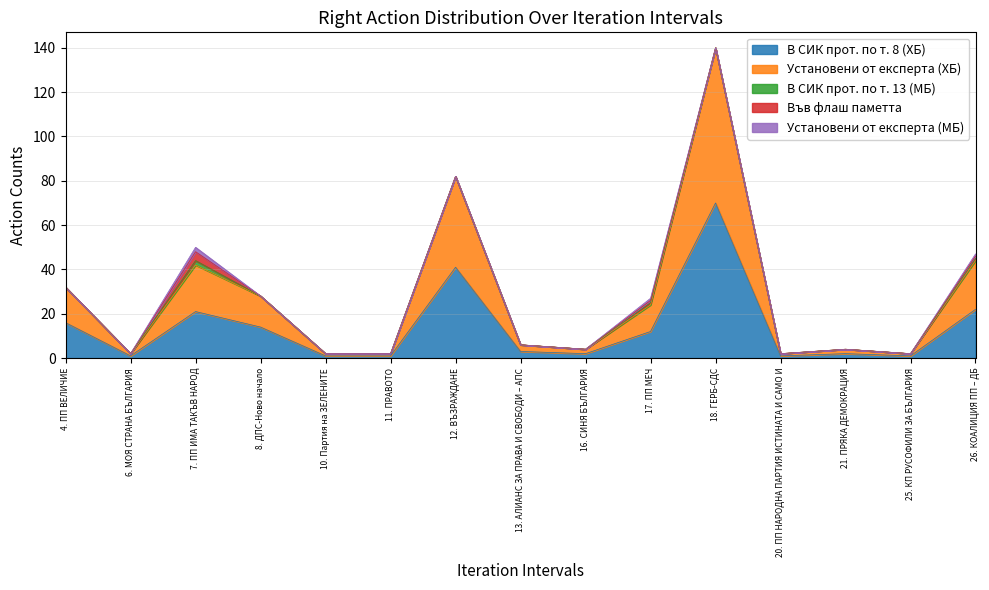

What is the total value across all series at 12. ВЪЗРАЖДАНЕ?

82